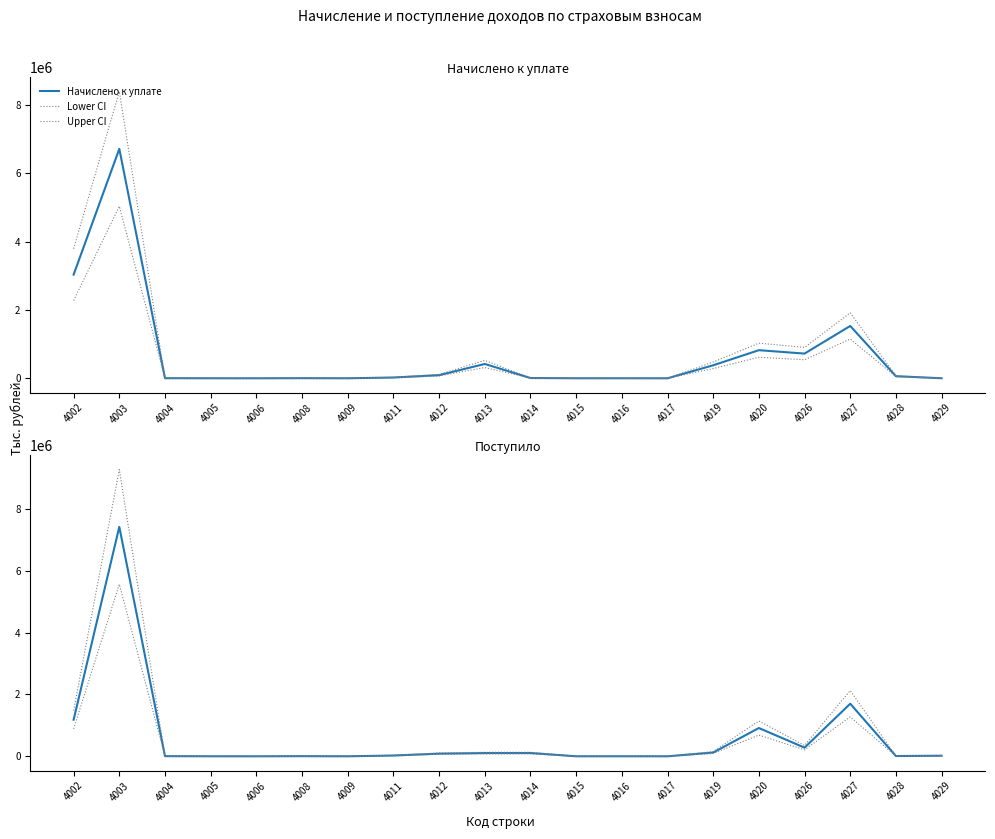

What value does the Upper CI series have at 4028?

11220.0